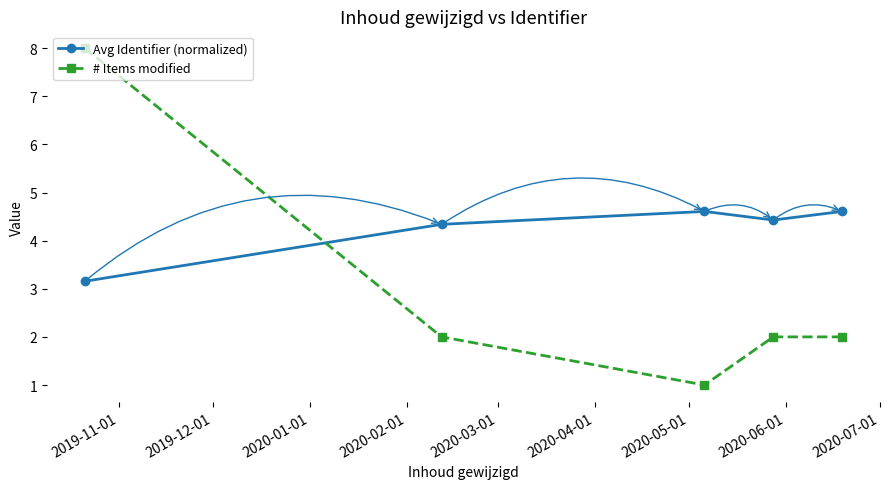

What is the value of the # Items modified point at the 4th from the left?

2.0